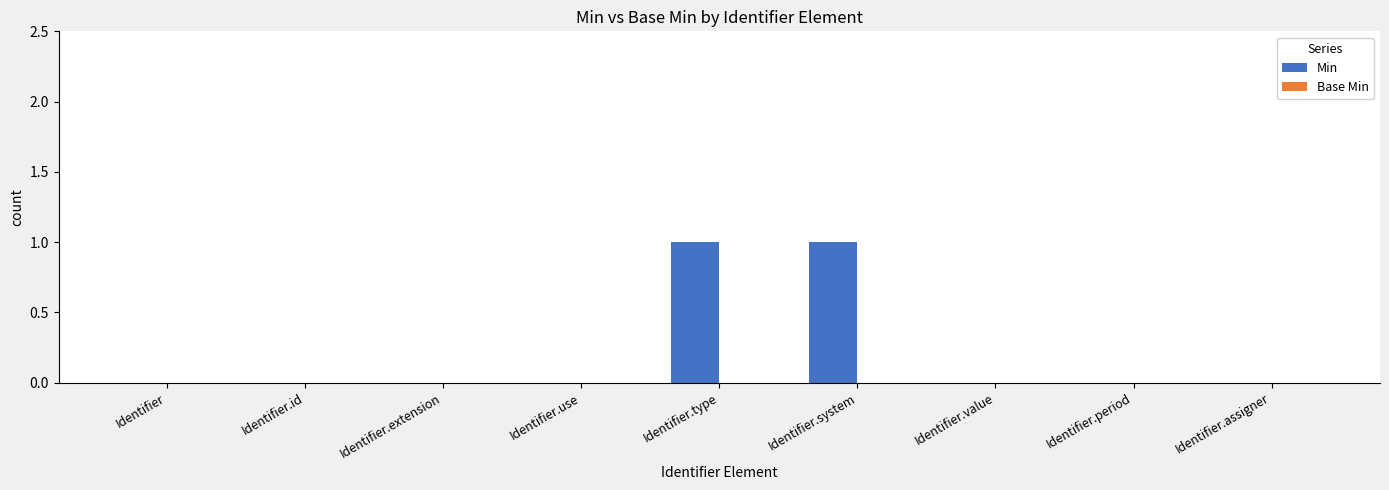

True or false: the data shows 0 at Identifier.

True